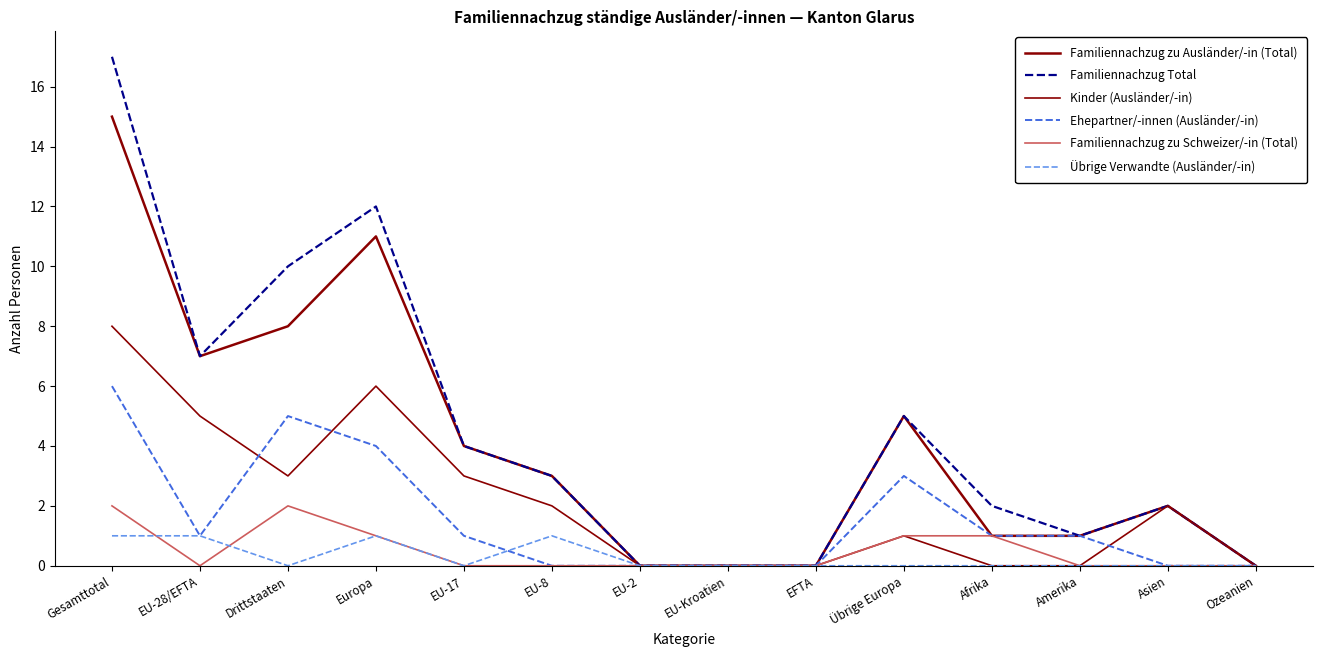

Does the chart have visible grid lines?

No